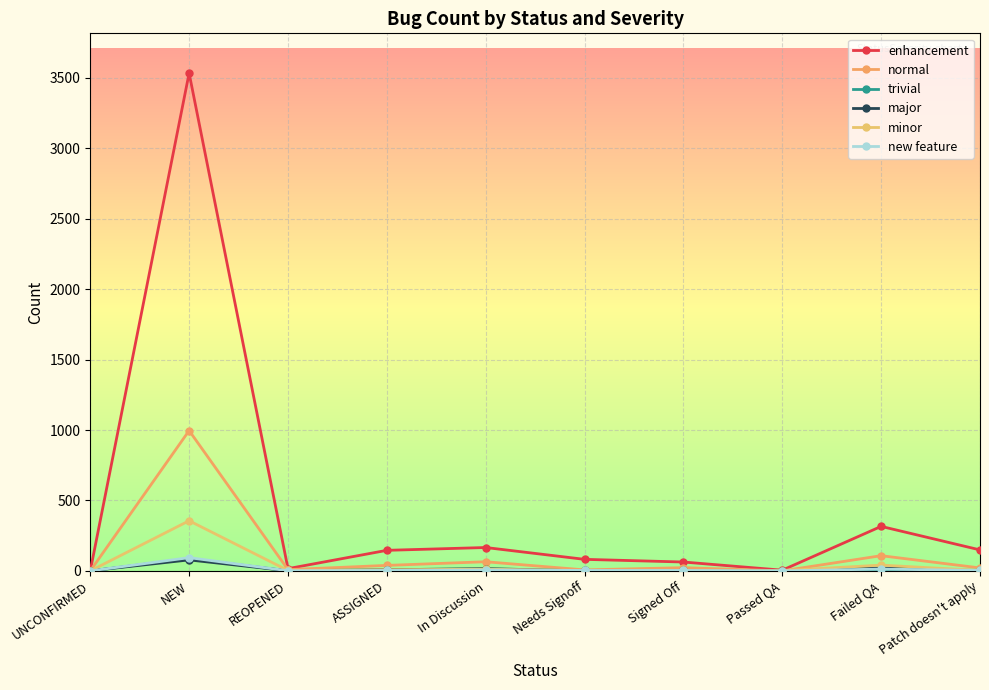

The minor series shows 630 at NEW. True or false?

False